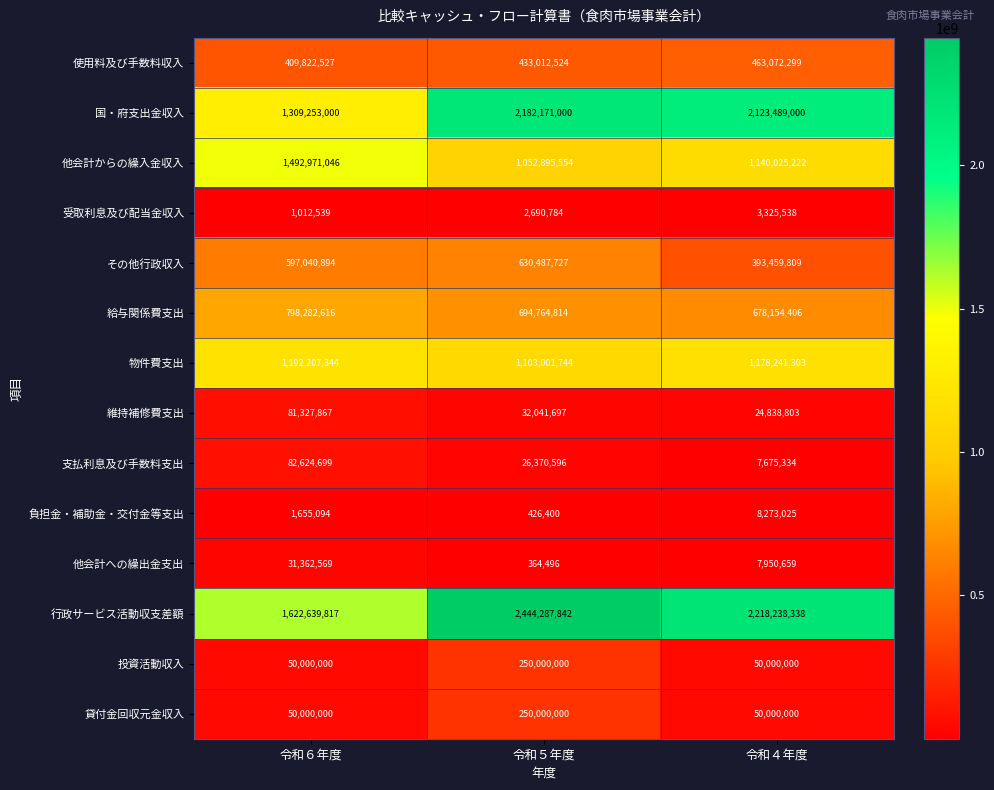

Which series has the largest range (max minus min)?

国・府支出金収入